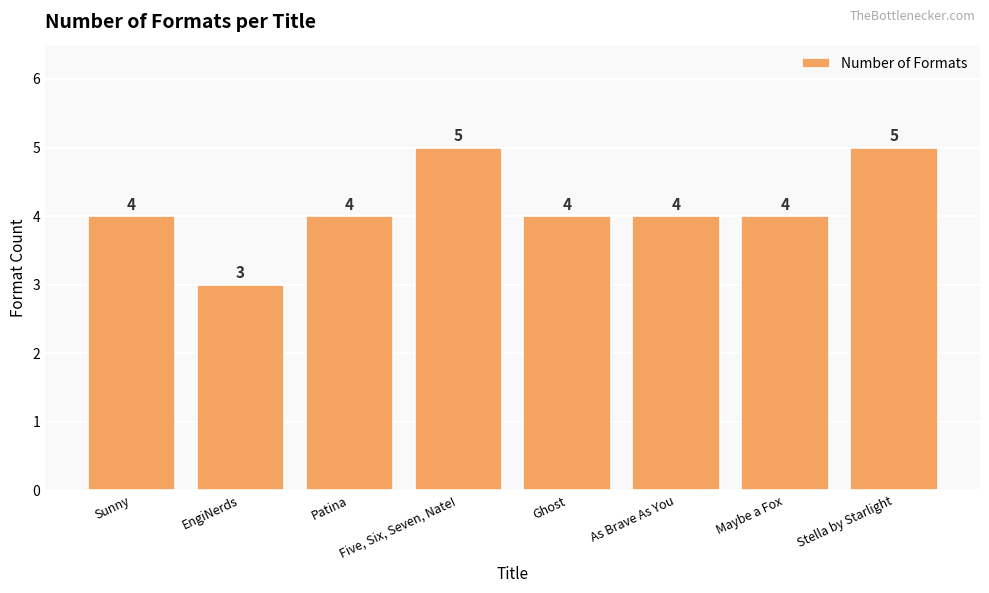

How many values are between 4 and 5?

7